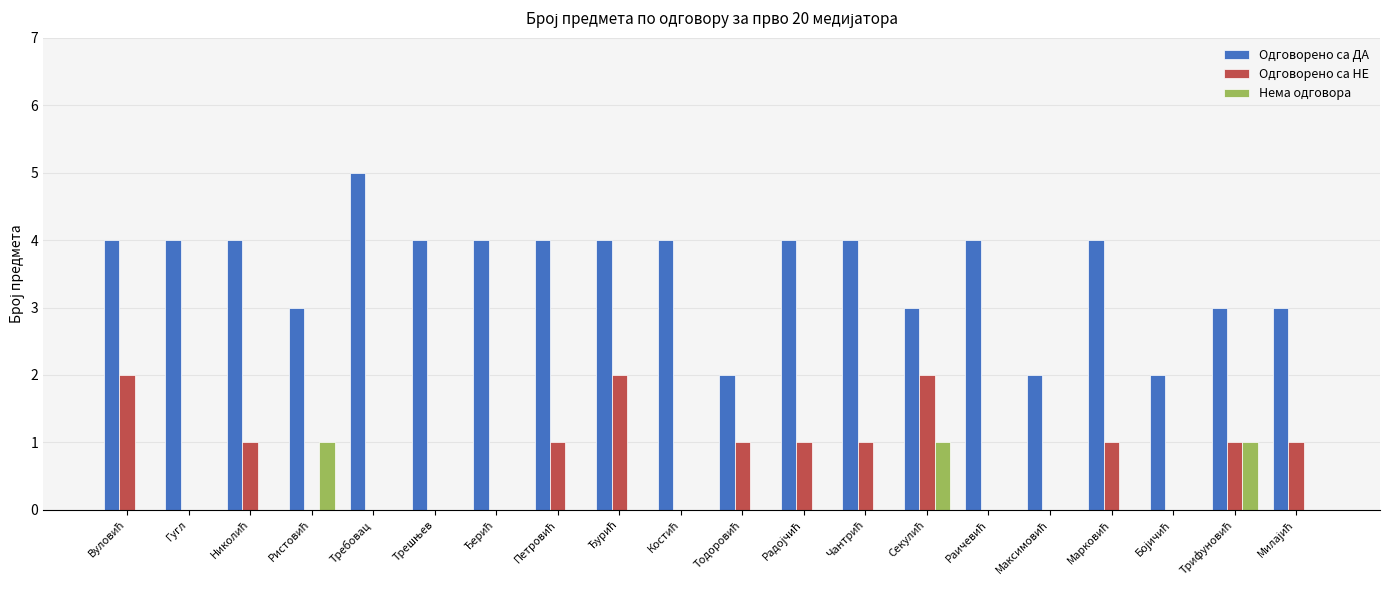

Which series has the largest range (max minus min)?

Одговорено са ДА